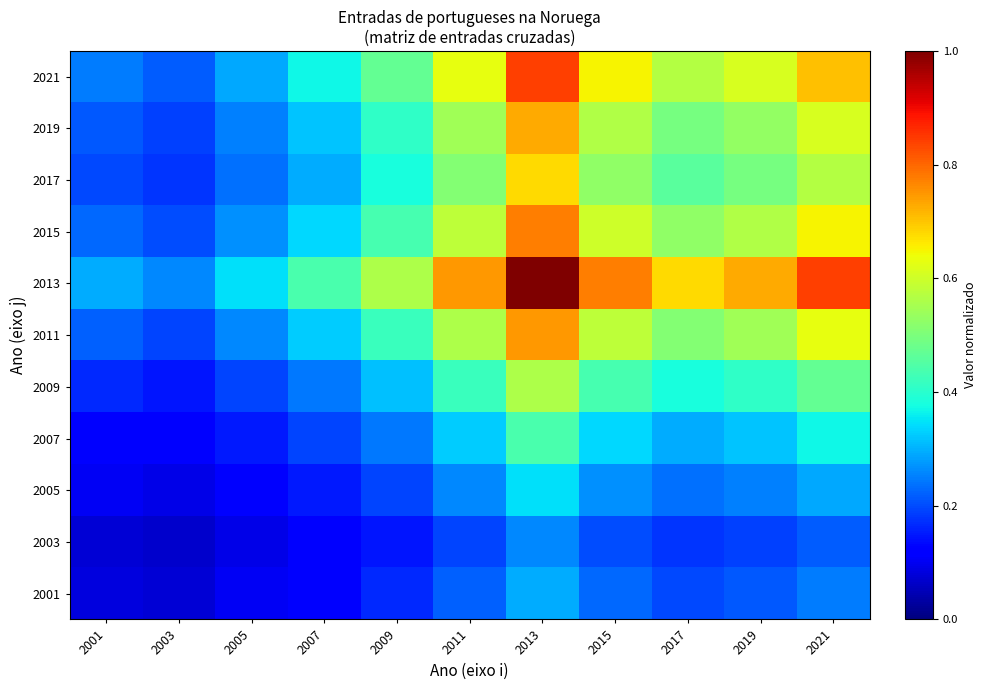

What is the smallest value displayed?

0.1